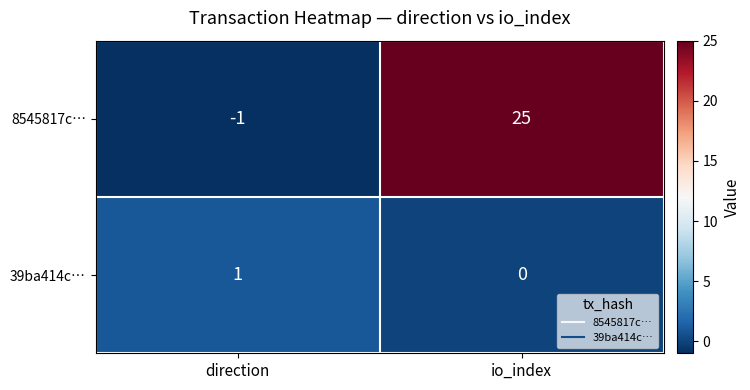

At which label is 39ba414c… closest to 0?

io_index